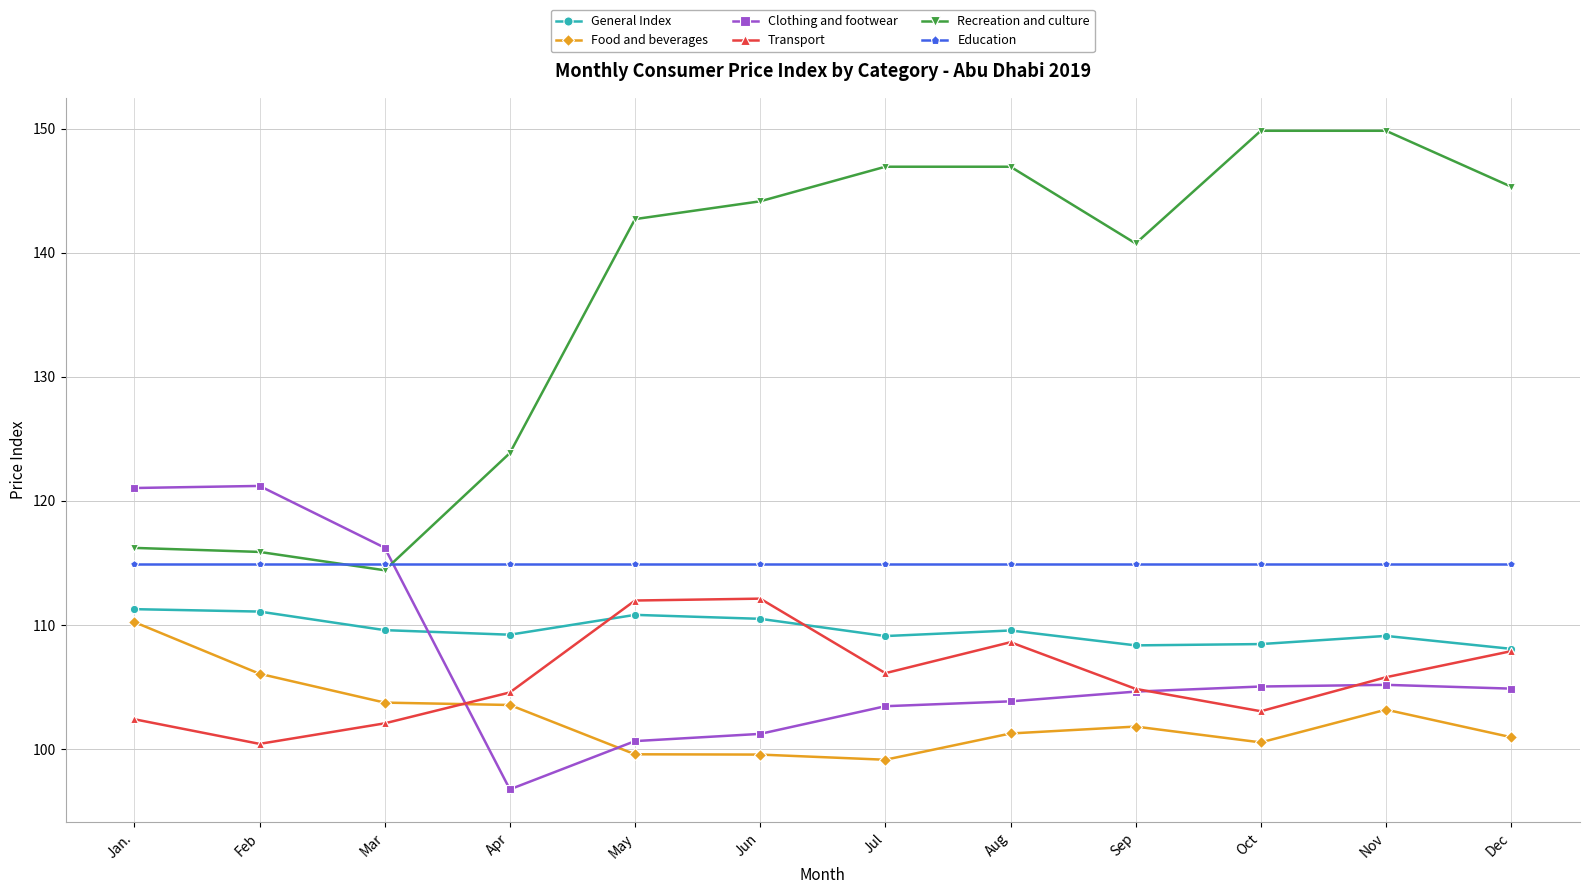

What is the sum of all Transport values?

1269.9